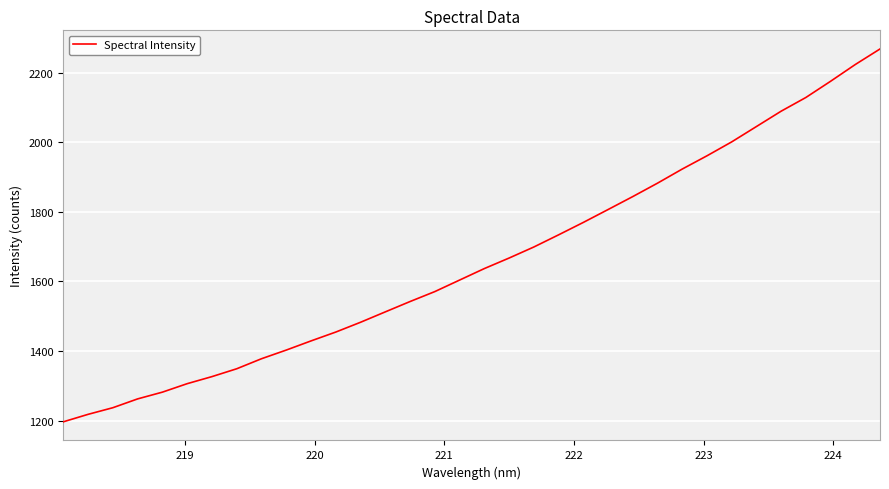

What is the smallest value displayed?

1196.6